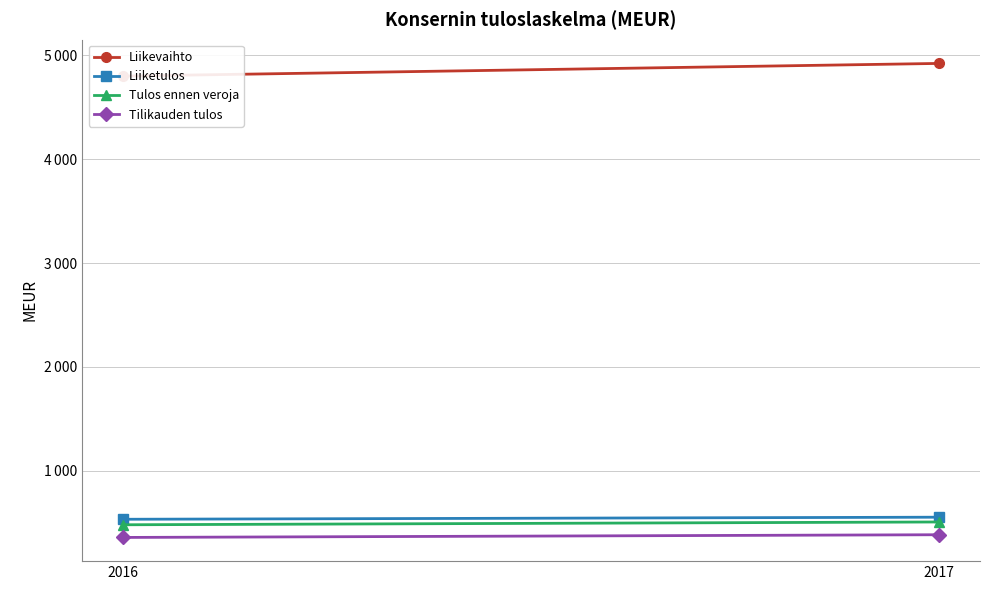

What is the spread (max minus min) of values at 2016?

4444